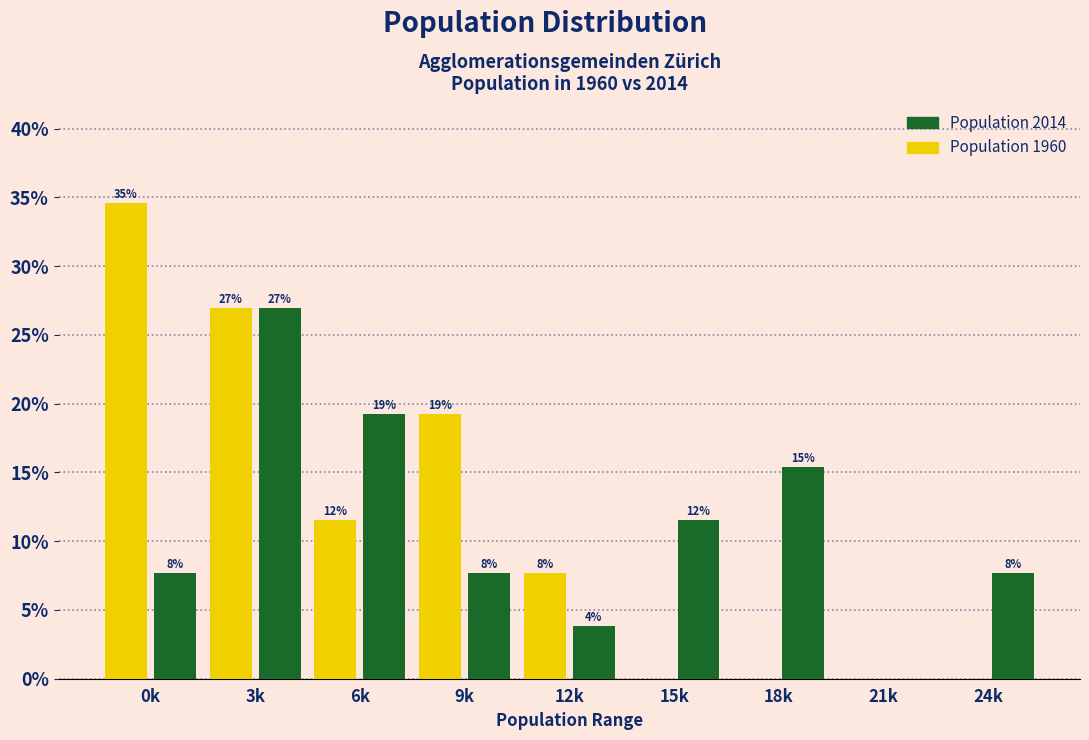

What are all the series names shown in the legend?

Population 2014, Population 1960